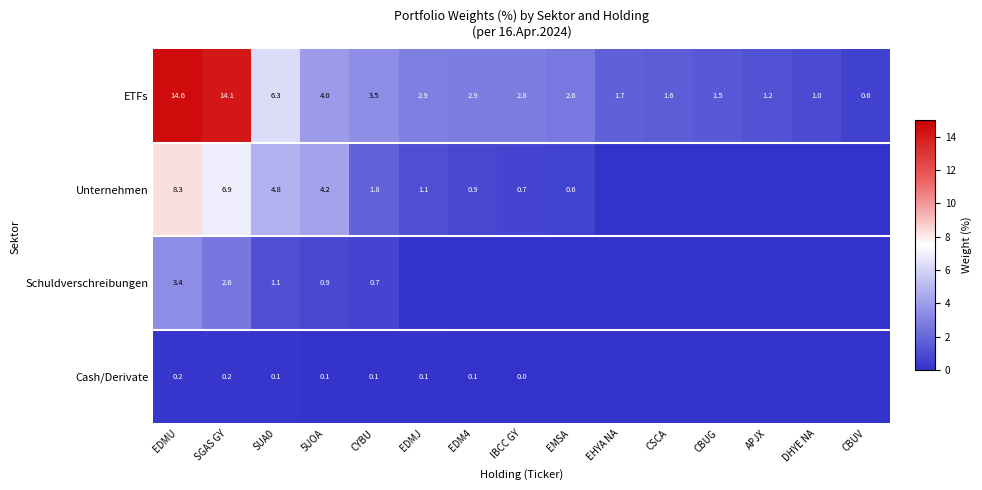

Rank the series at EDMU from lowest to highest value.

Cash/Derivate, Schuldverschreibungen, Unternehmen, ETFs